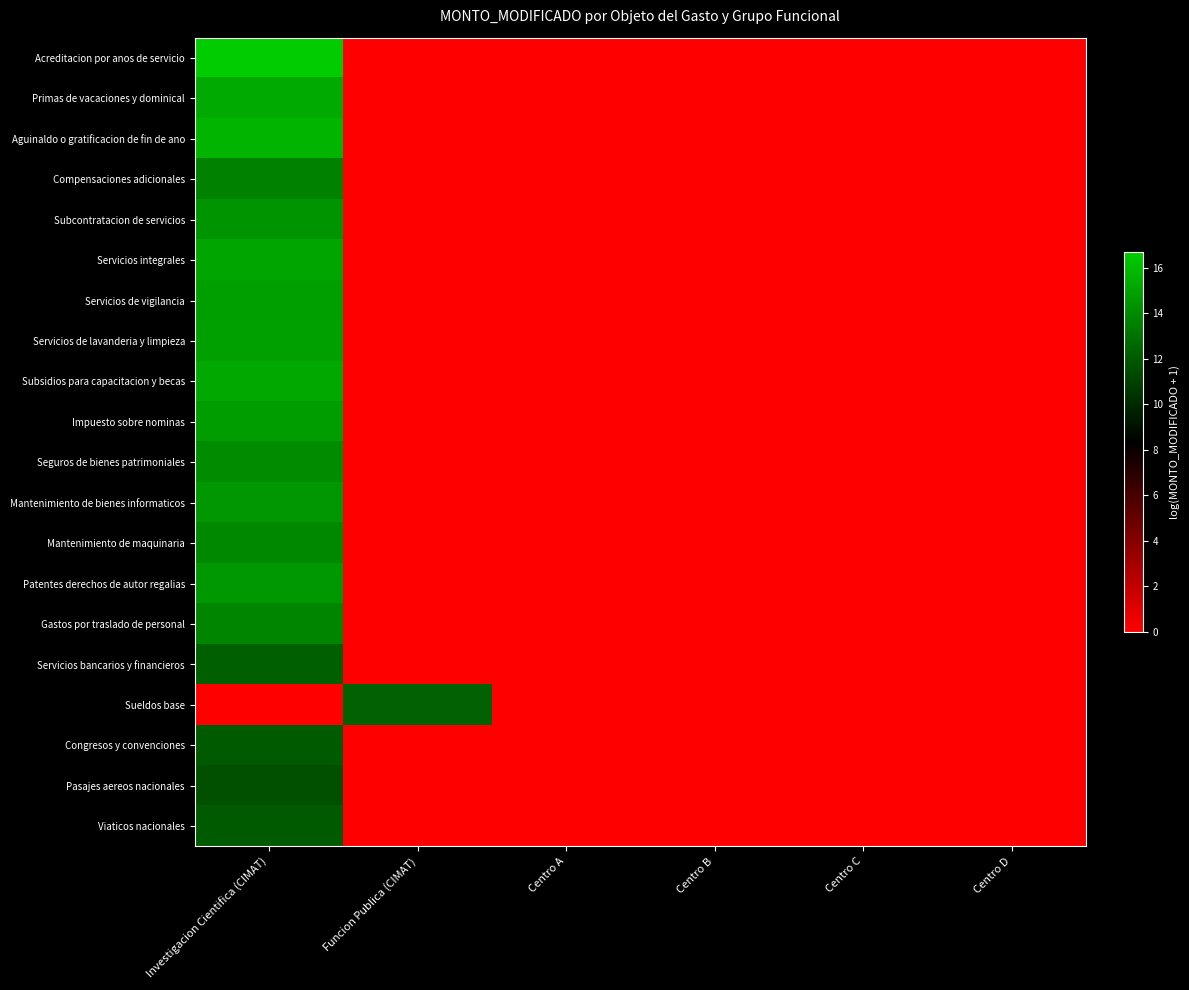

At which category does the chart reach its peak across all series?

Investigacion Cientifica (CIMAT)